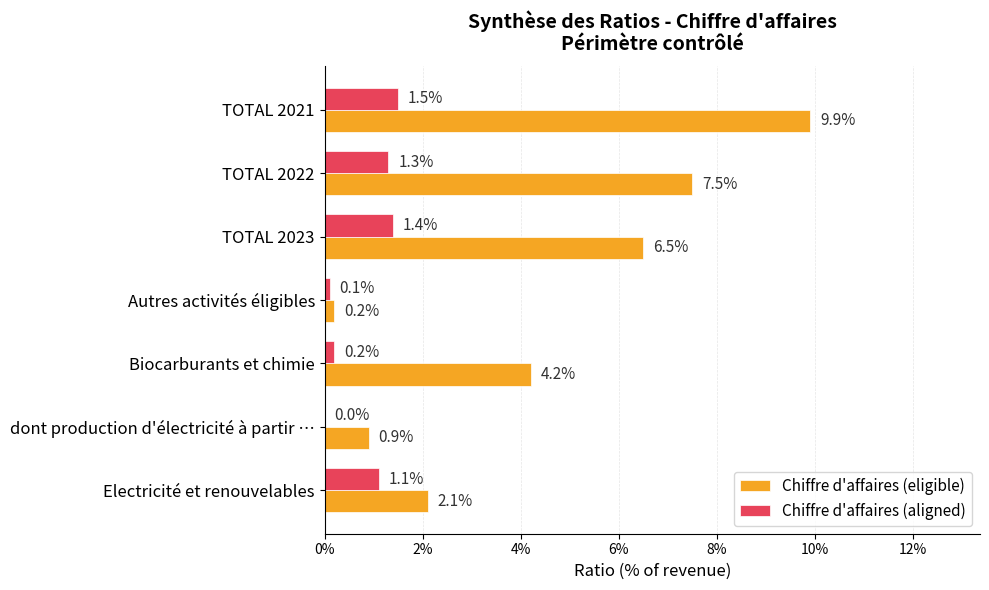

What are all the series names shown in the legend?

Chiffre d'affaires (eligible), Chiffre d'affaires (aligned)